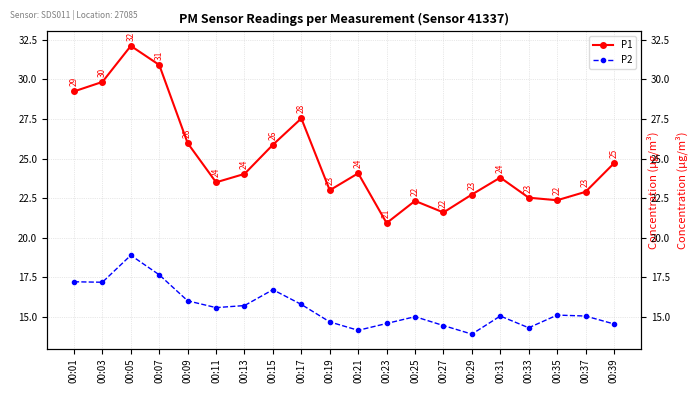

What is the smallest value displayed?

13.9